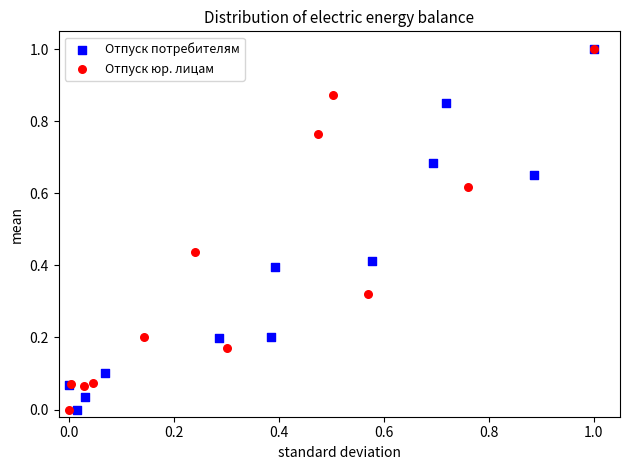

What are all the series names shown in the legend?

Отпуск потребителям, Отпуск юр. лицам